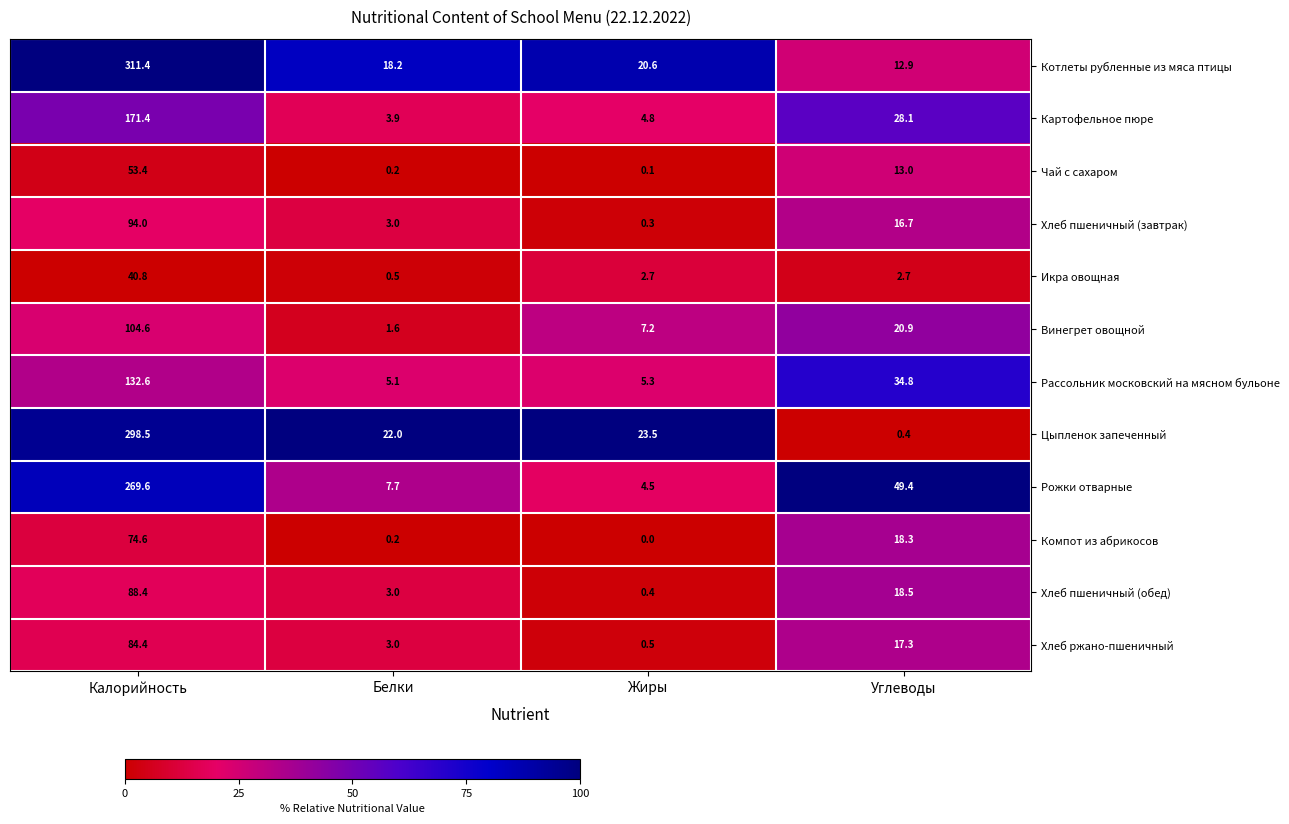

What value does the Рассольник московский на мясном бульоне series have at Жиры?

5.3